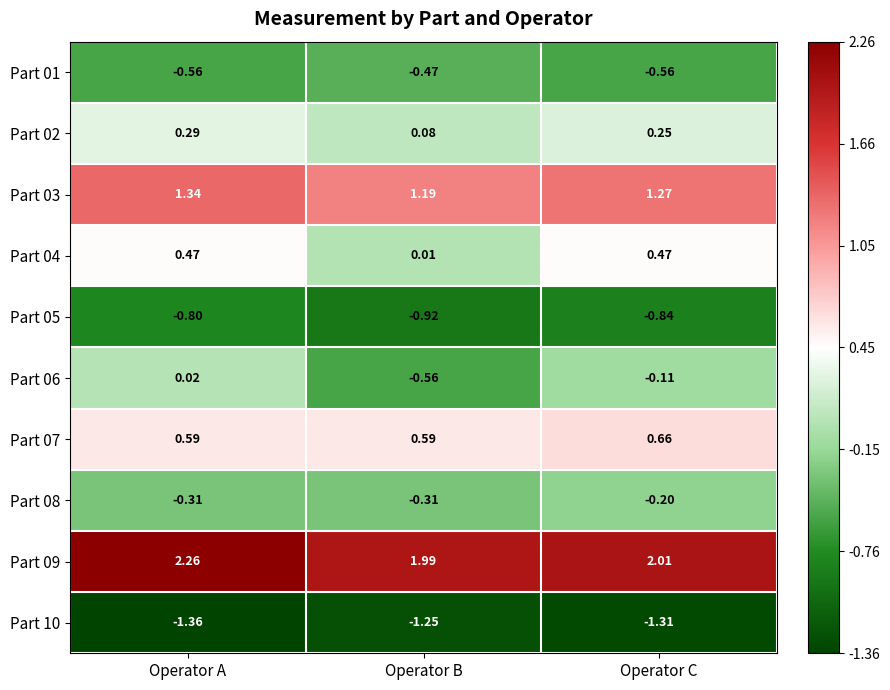

At how many categories does at least one series exceed 0?

3